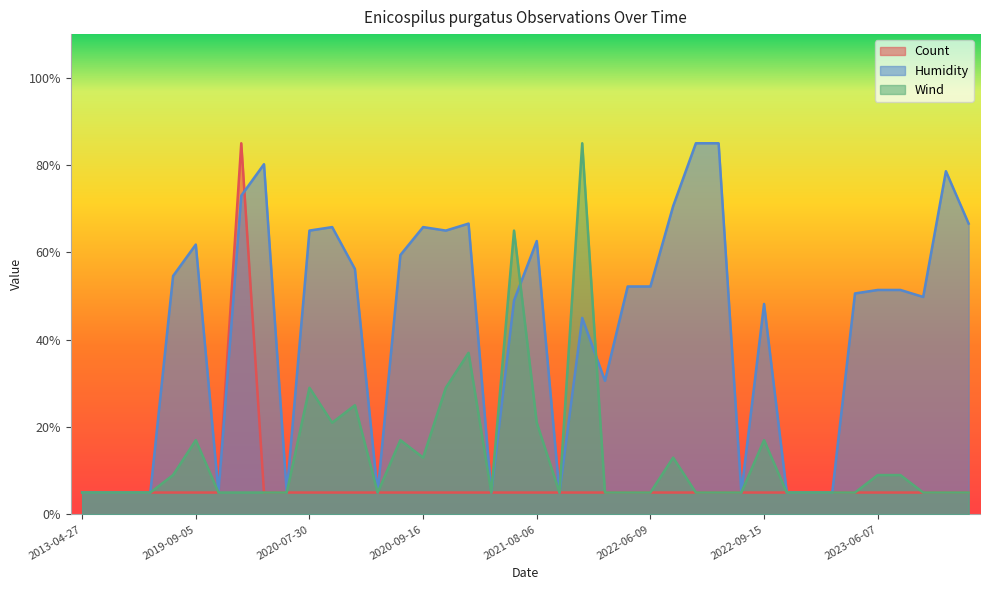

The Humidity series shows 70.3 at 2023-06-07. True or false?

False